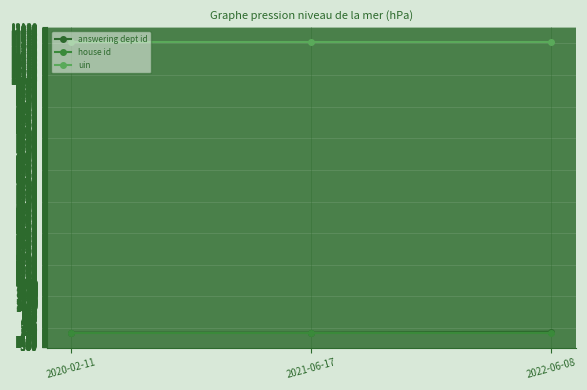

Is this an area chart (filled region under the line)?

No